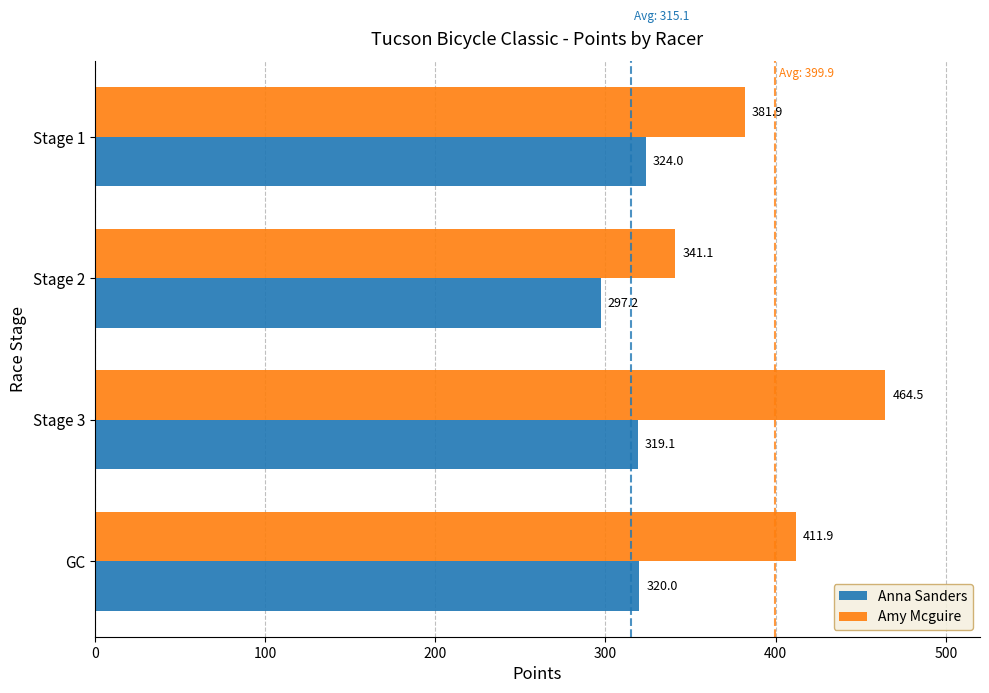

Rank the series at Stage 2 from highest to lowest value.

Amy Mcguire, Anna Sanders